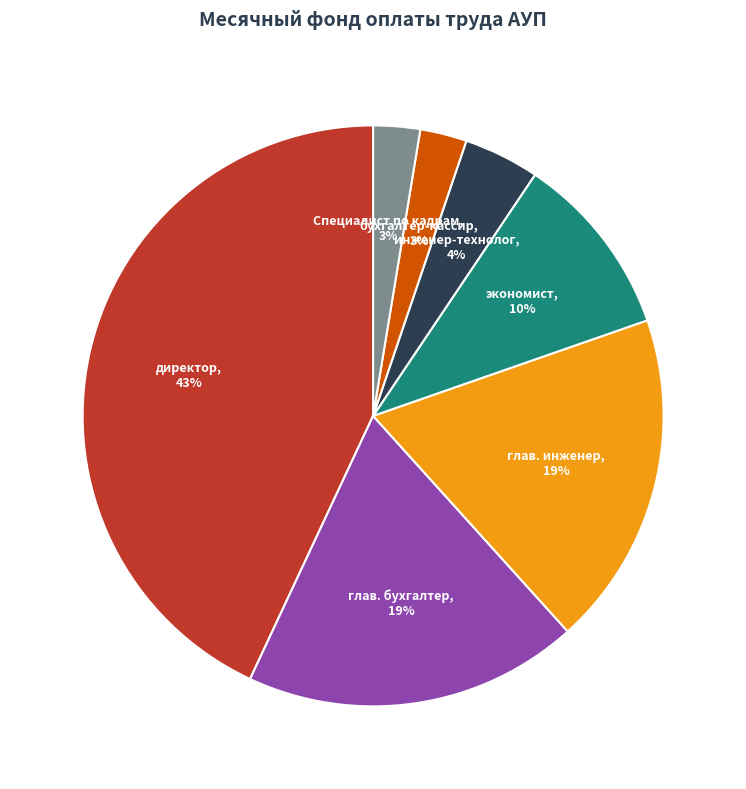

Is there a majority slice in this chart?

No